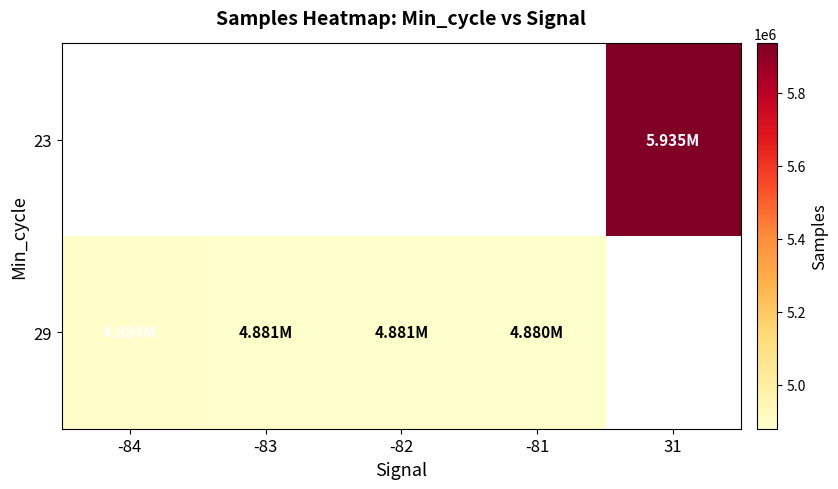

Which label corresponds to the largest value in the chart?

31